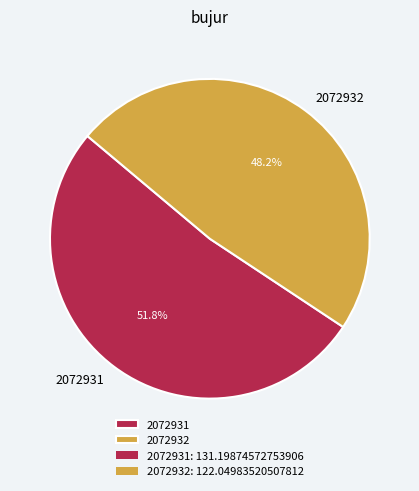

Count the number of slices in the pie.

2